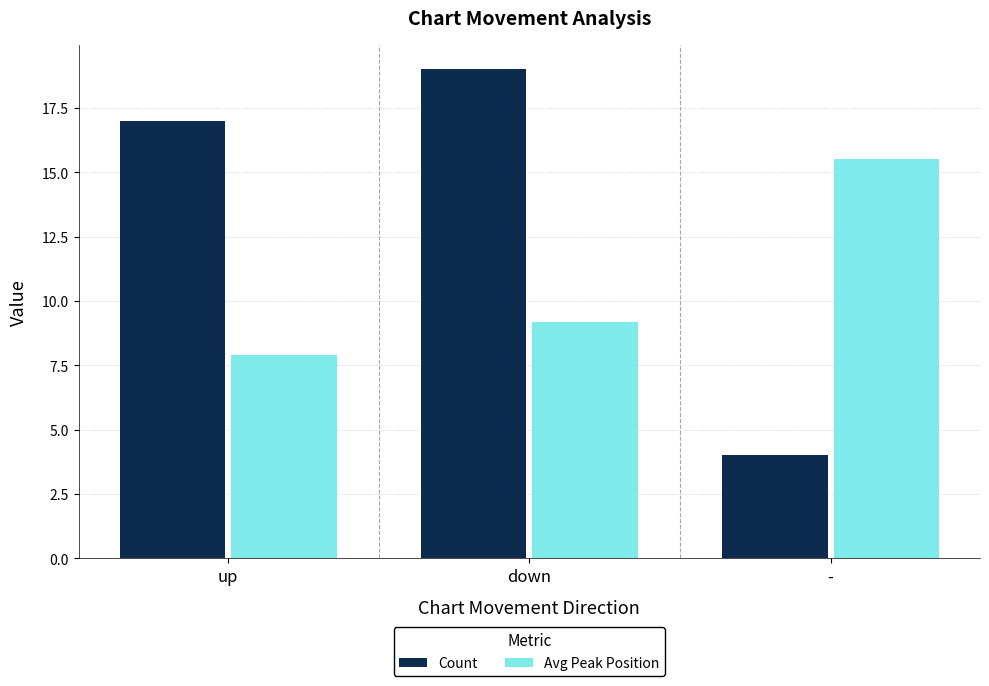

What is the label of the 2nd bar from the right?

down